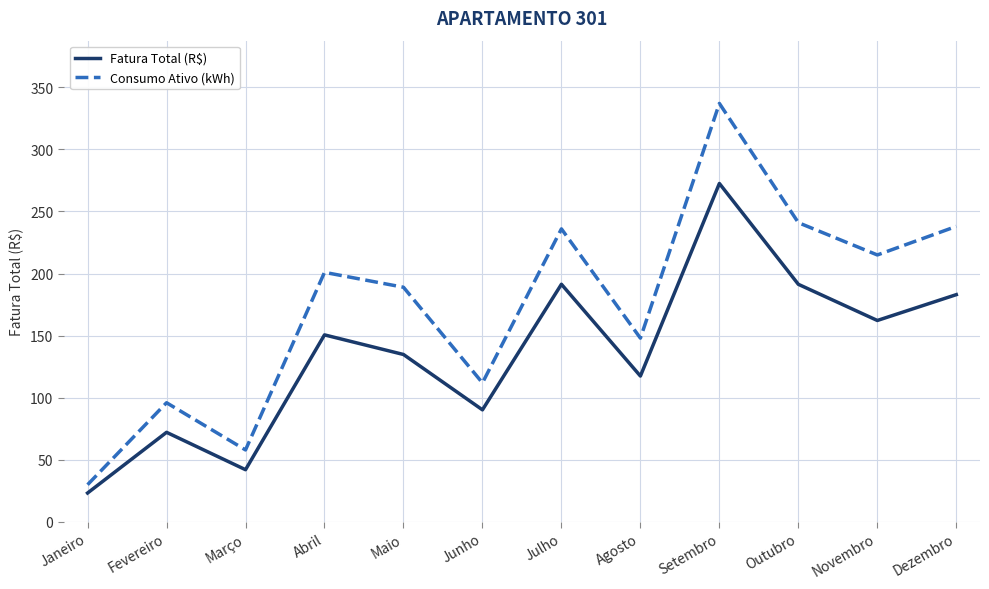

Rank the series at Fevereiro from highest to lowest value.

Consumo Ativo (kWh), Fatura Total (R$)